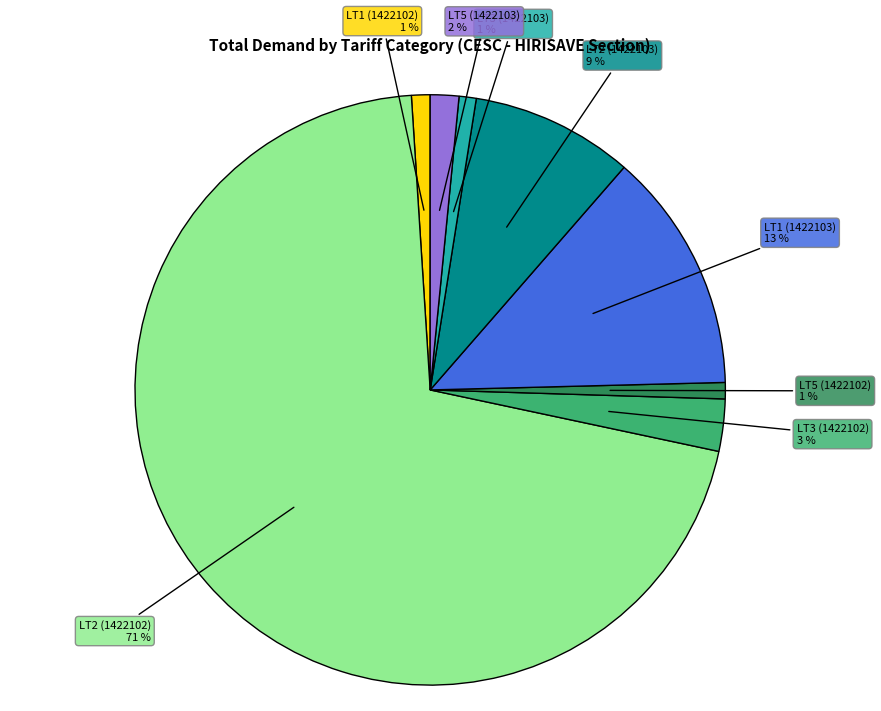

Is there a majority slice in this chart?

Yes